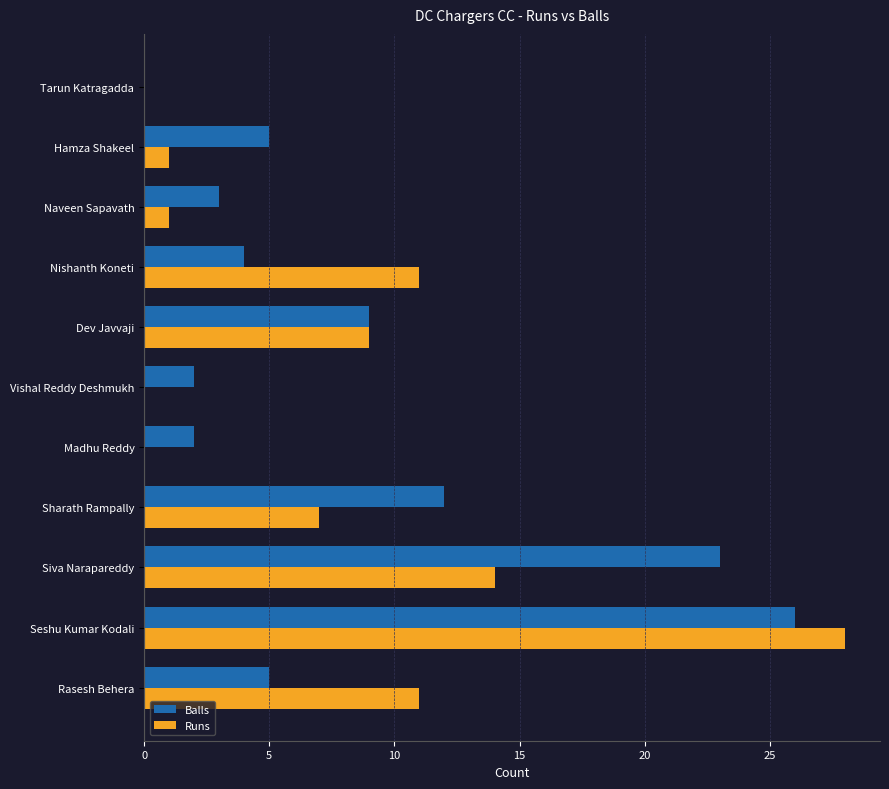

Is it true that Balls equals 2 at Madhu Reddy?

True